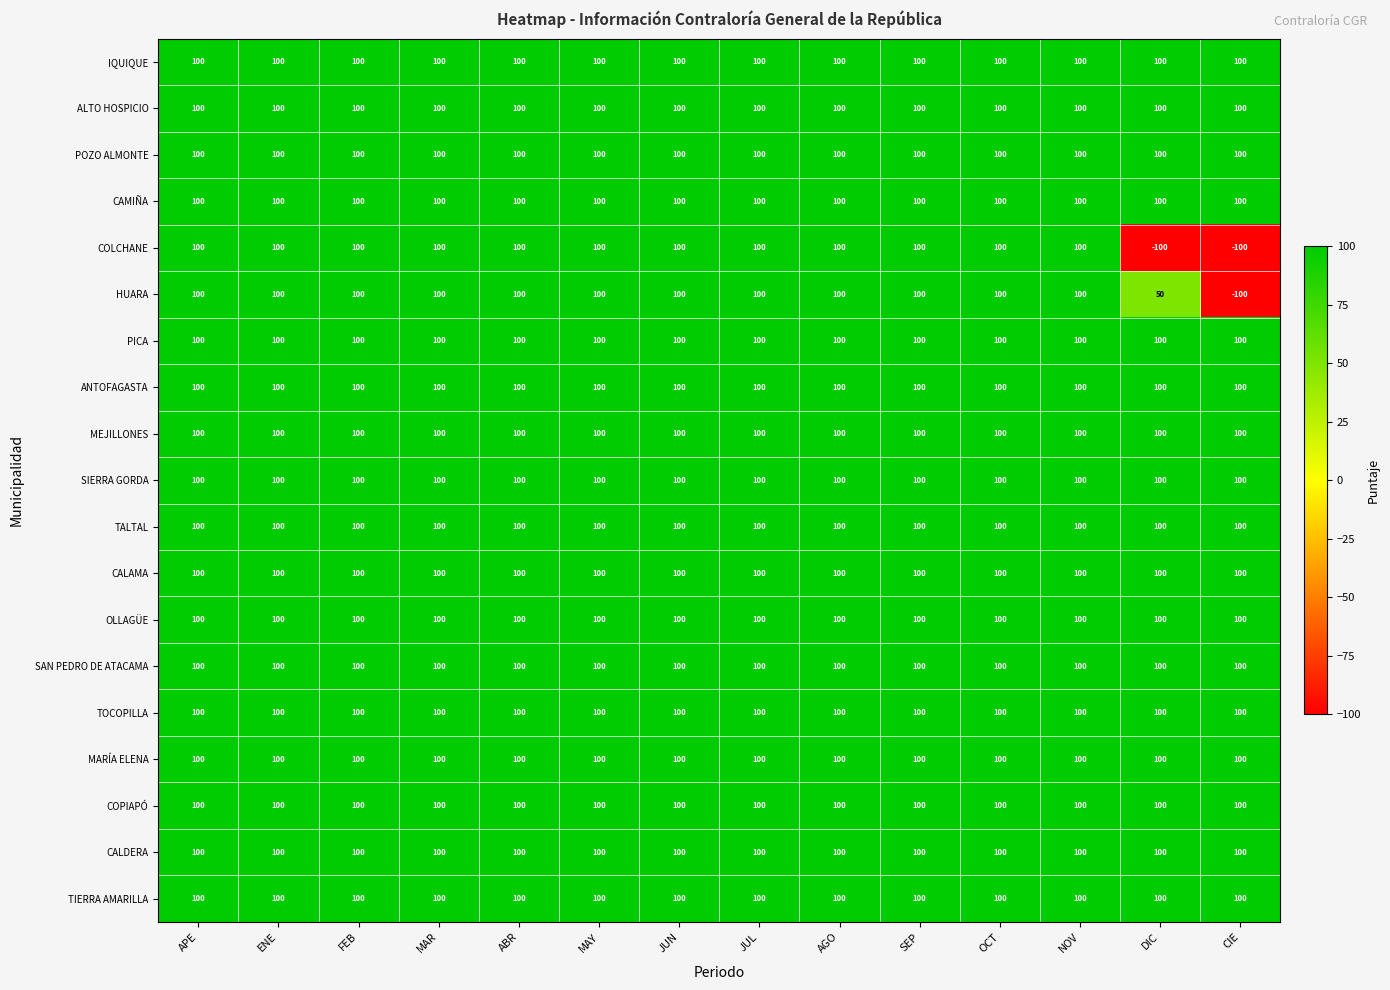

What is the spread (max minus min) of values at CIE?

200